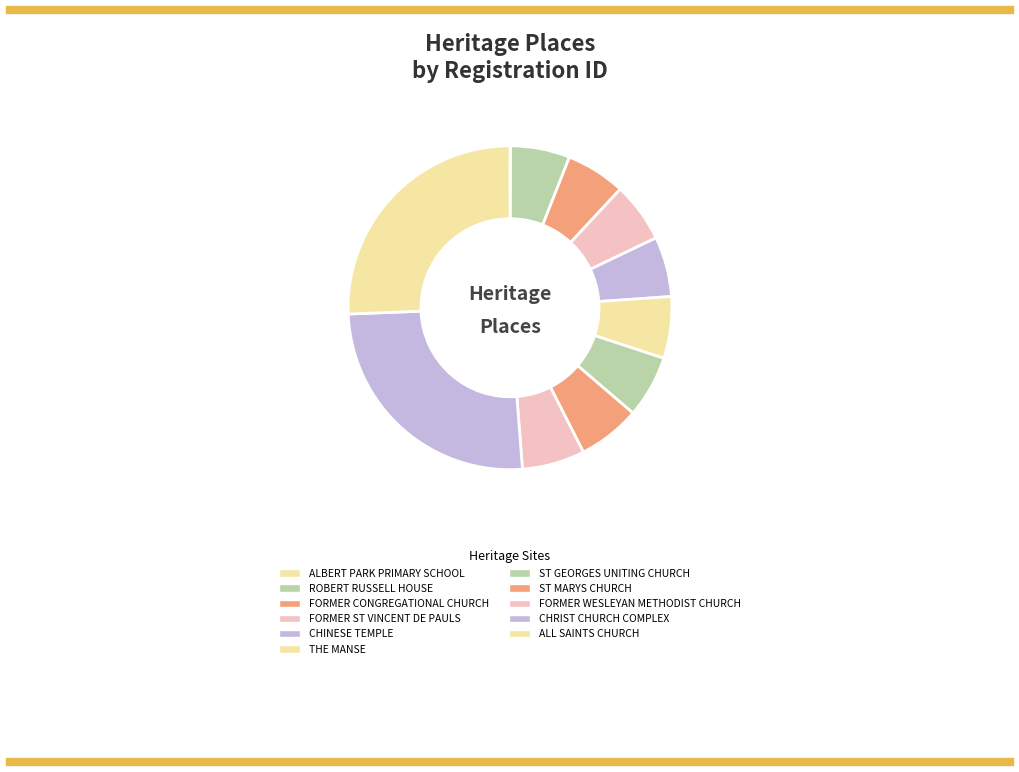

To the nearest percent, what portion does ALL SAINTS CHURCH represent?

26%